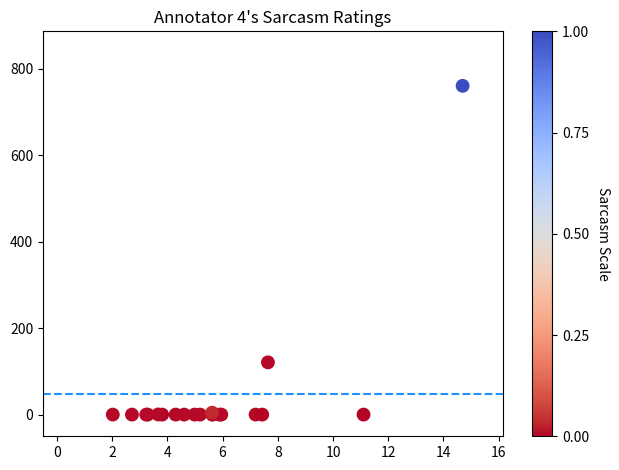

What Y value in the scatter plot is closest to 380?

120.9